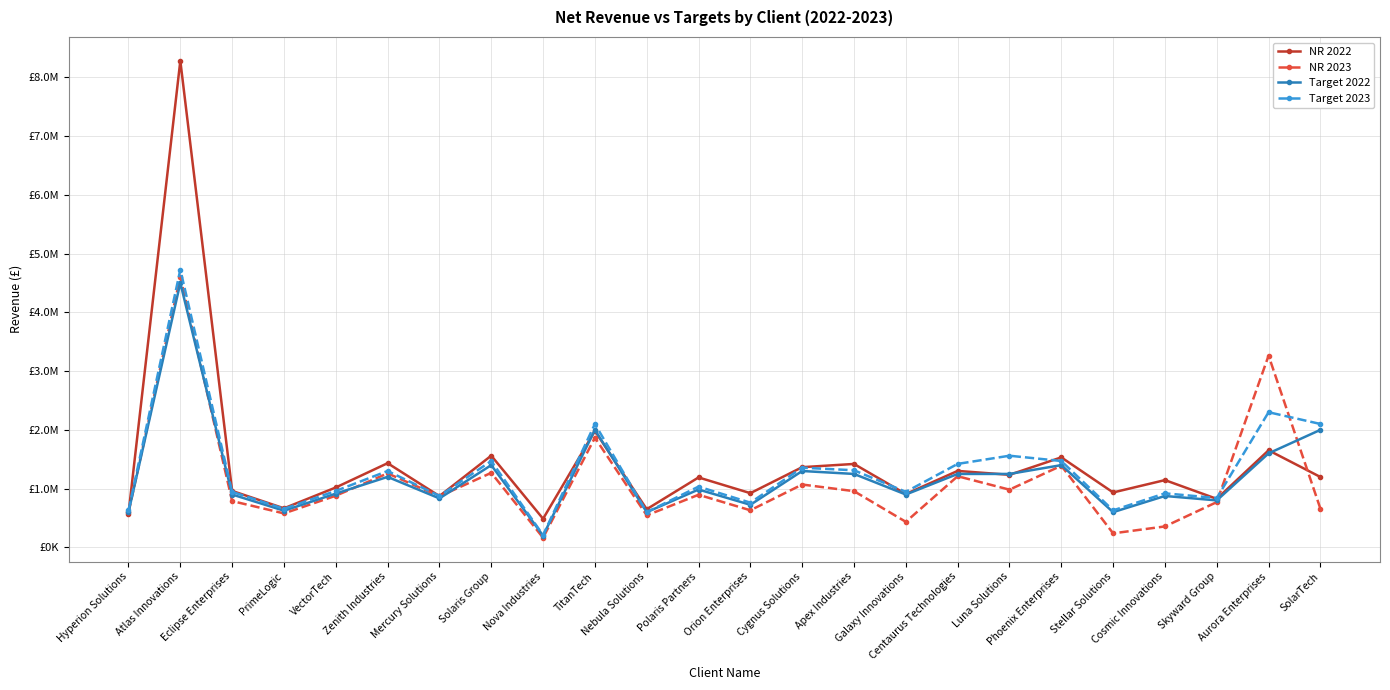

Is it true that NR 2023 equals 3262804.2 at Aurora Enterprises?

True